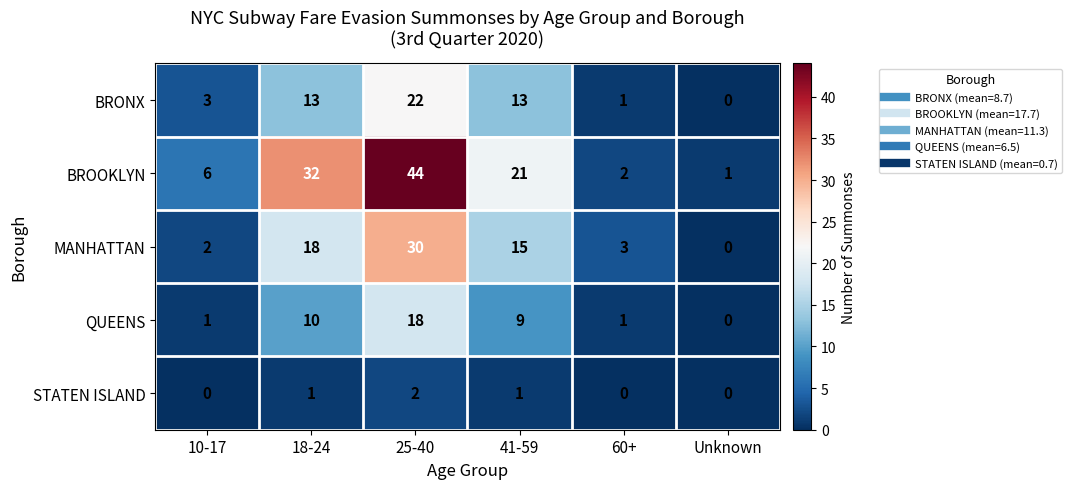

At how many categories does at least one series exceed 16?

3